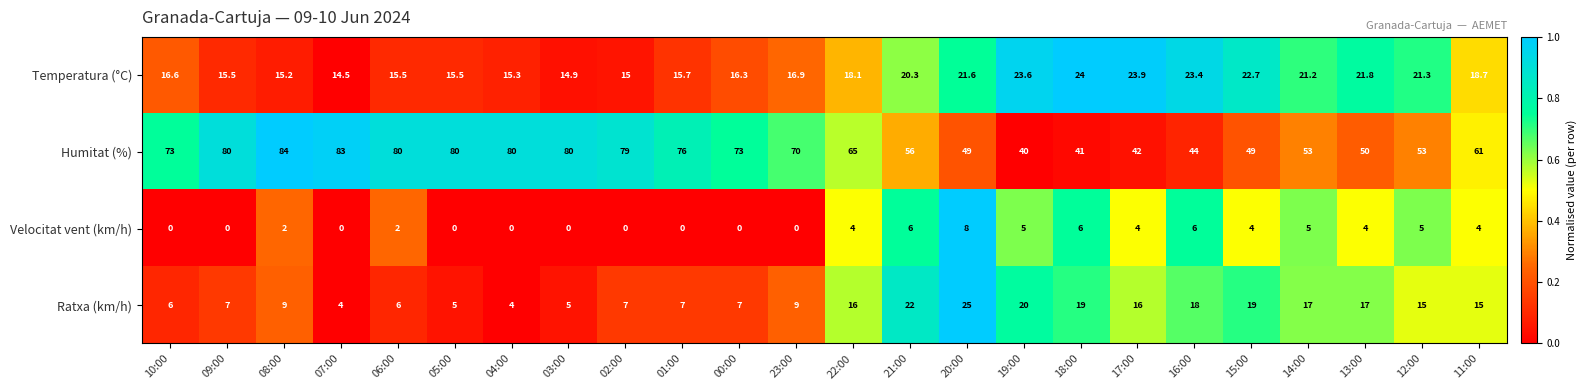

True or false: Temperatura (°C) has a value of 15.7 at 01:00.

True